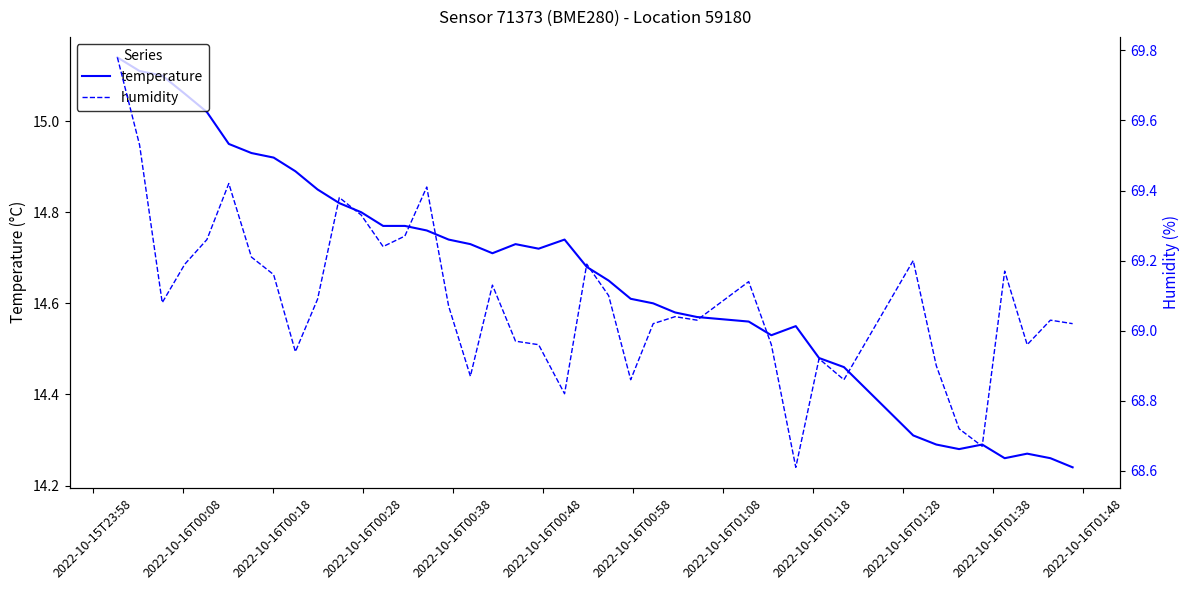

Count the number of data series in this chart.

2